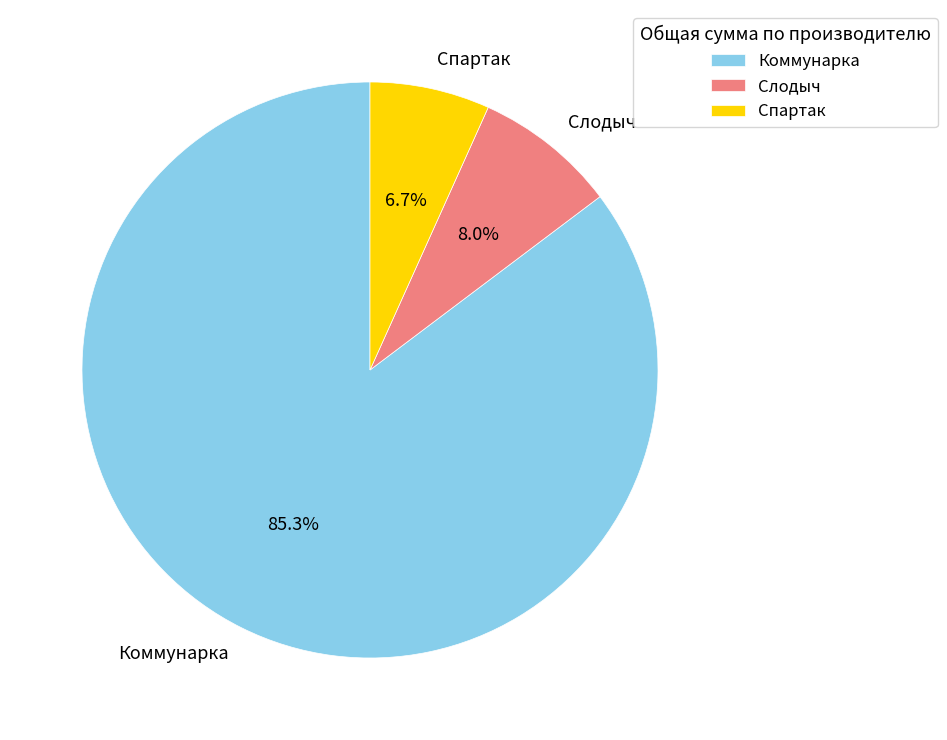

Does any single category account for the majority?

Yes